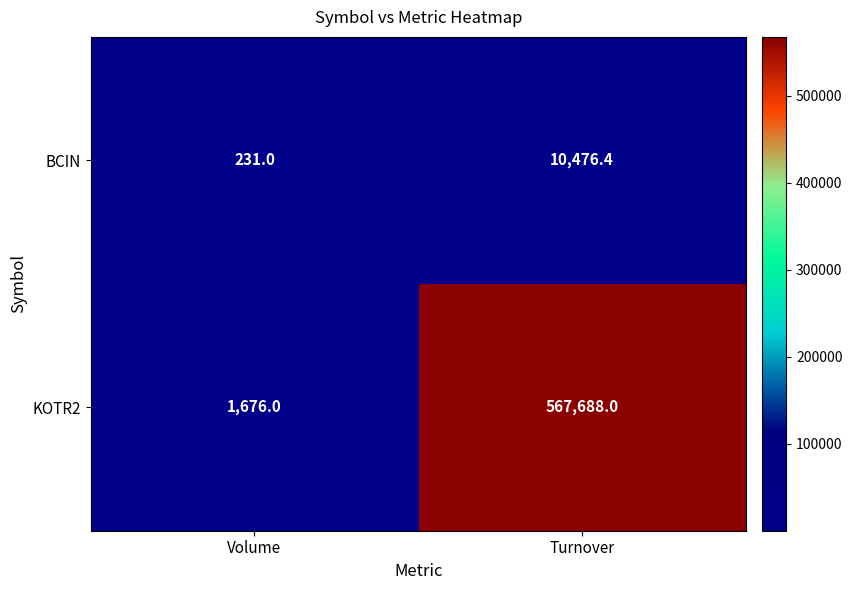

The KOTR2 series shows 636.9 at Volume. True or false?

False